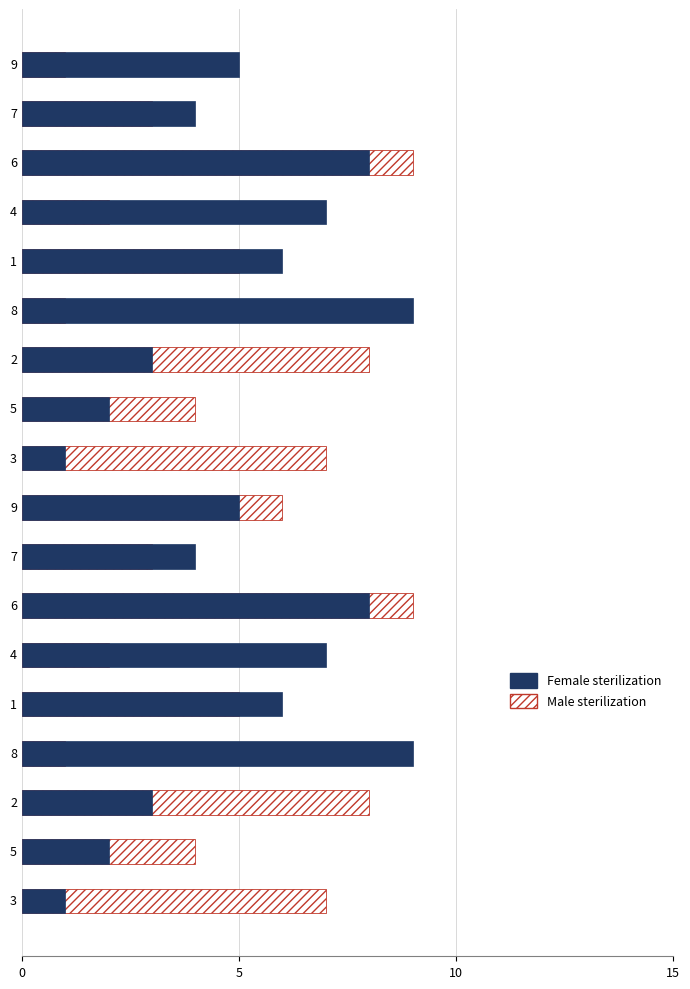

What is the maximum value shown in the chart?

9